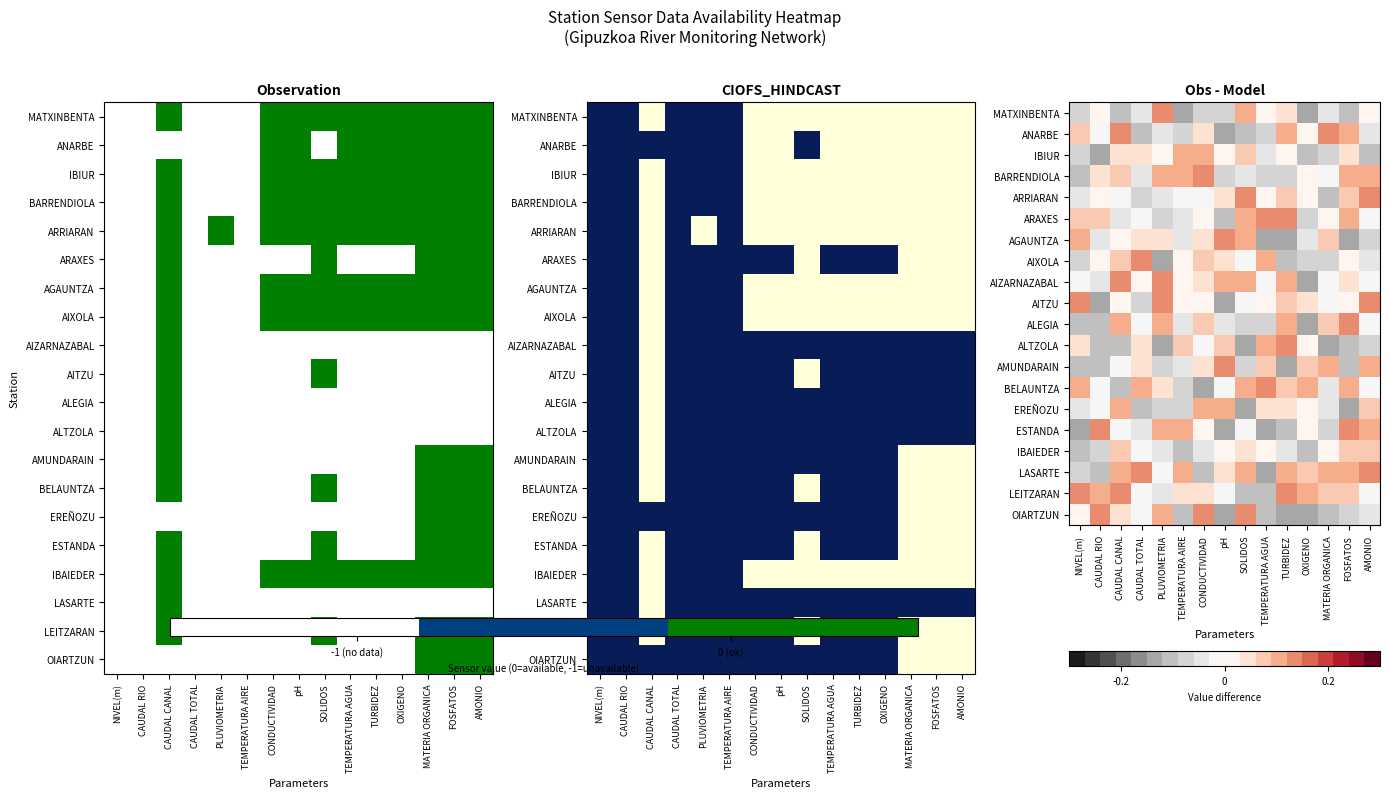

At which label does IBAIEDER reach its minimum?

TEMPERATURA AIRE